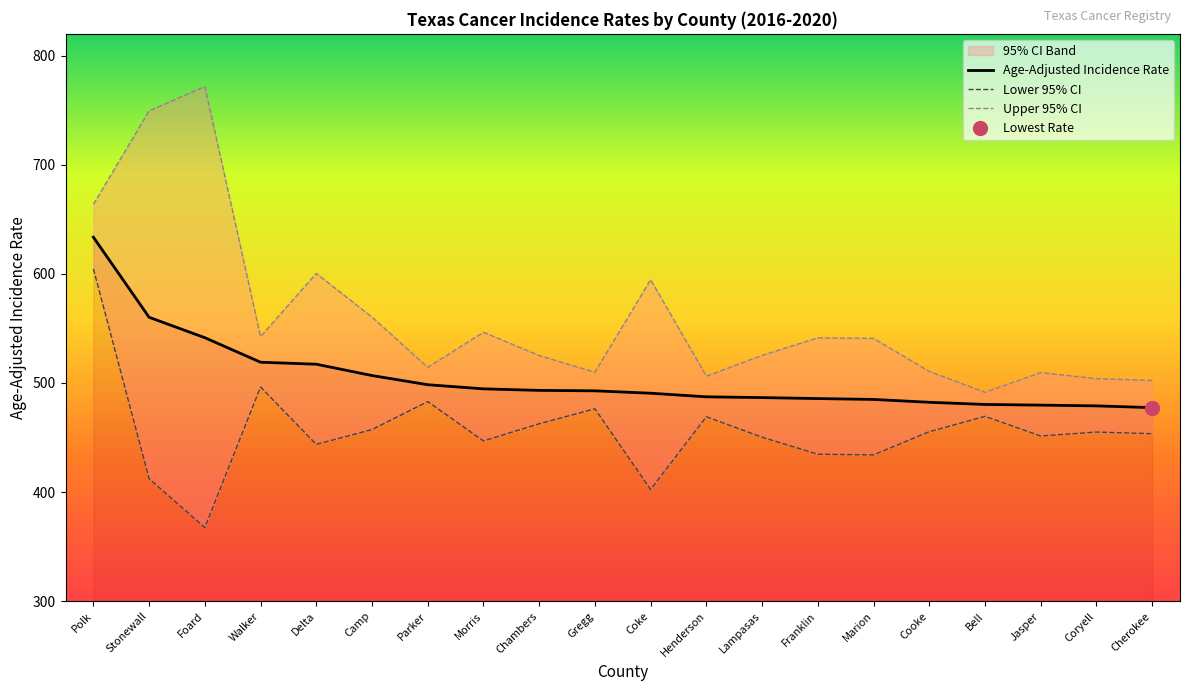

How many interior local valleys does the Lower 95% CI series have?

6